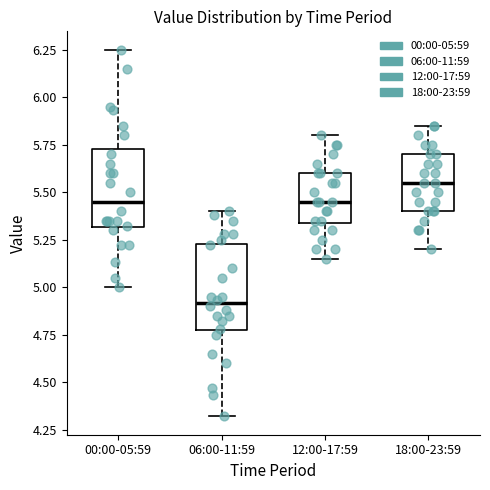

Where does the median line of the box for 00:00-05:59 sit on the y-axis? The values are not printed on the chart, so give them approximately, as read against the axis.

5.45